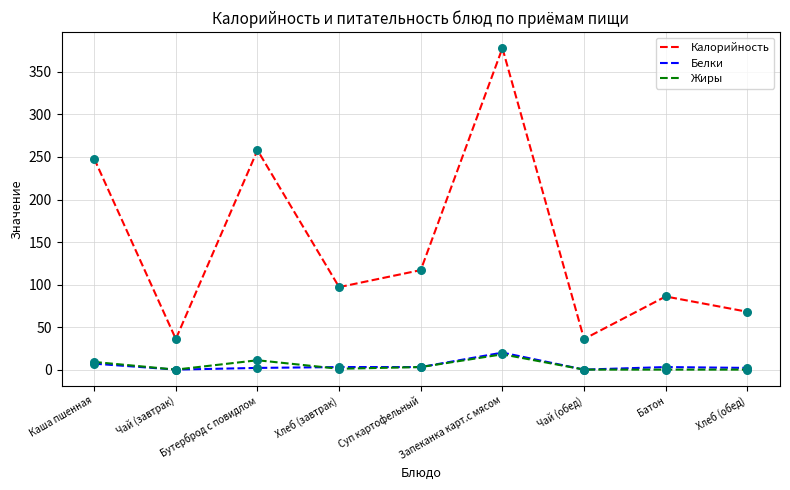

At how many categories does at least one series exceed 22?

9